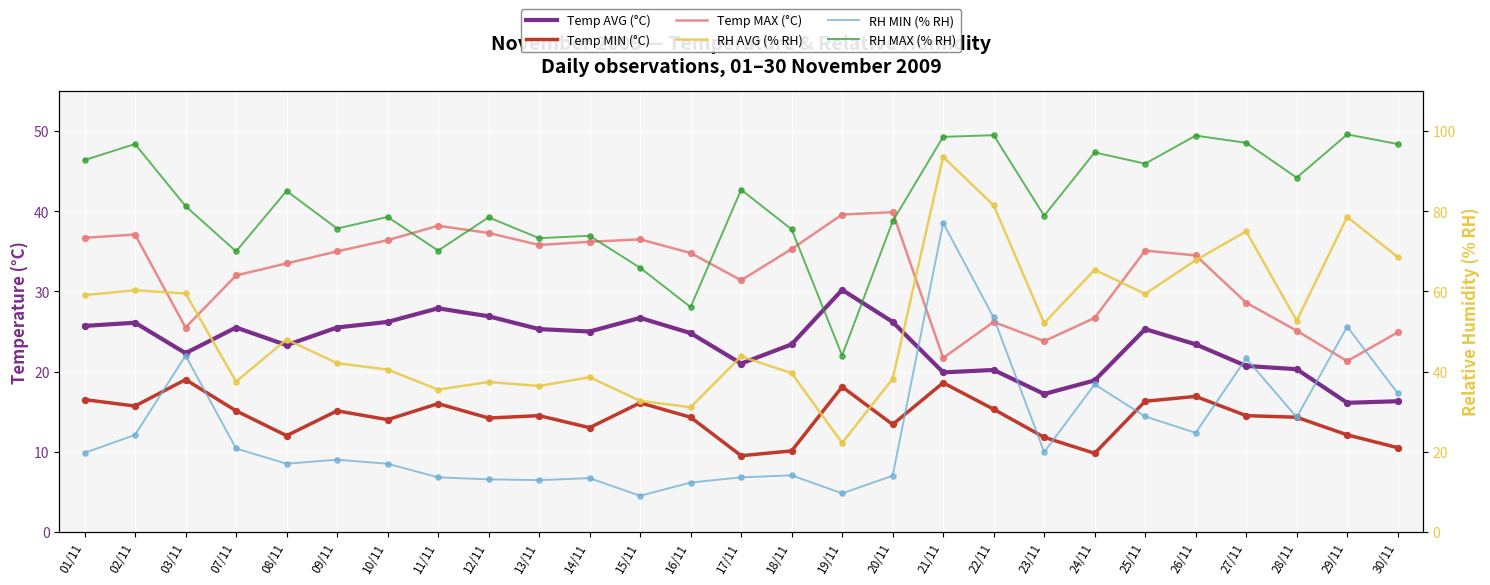

Which series reaches the maximum Y coordinate?

RH MAX (% RH)